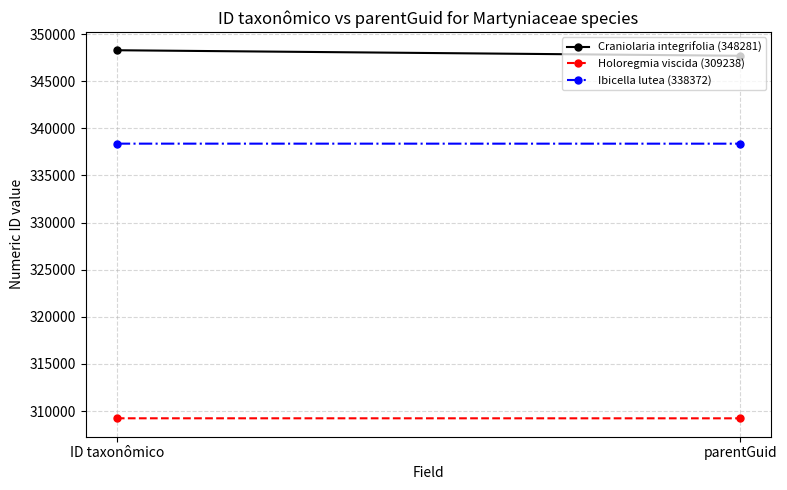

What is the label of the 2nd point from the left?

parentGuid